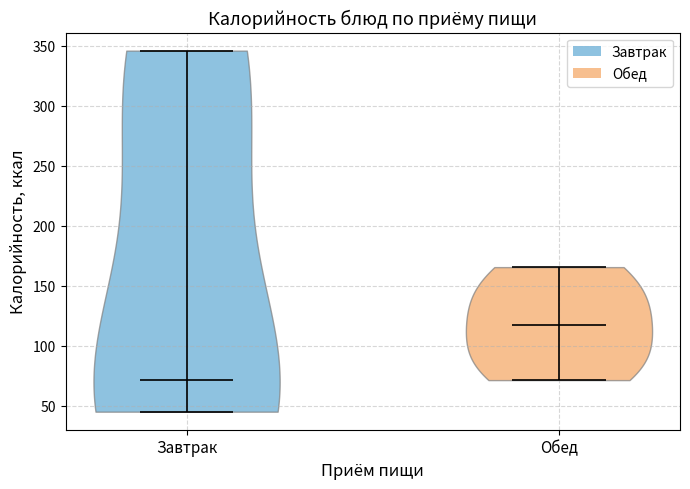

What is the lowest point the violin for Обед reaches on the y-axis? The values are not printed on the chart, so give them approximately, as read against the axis.

70